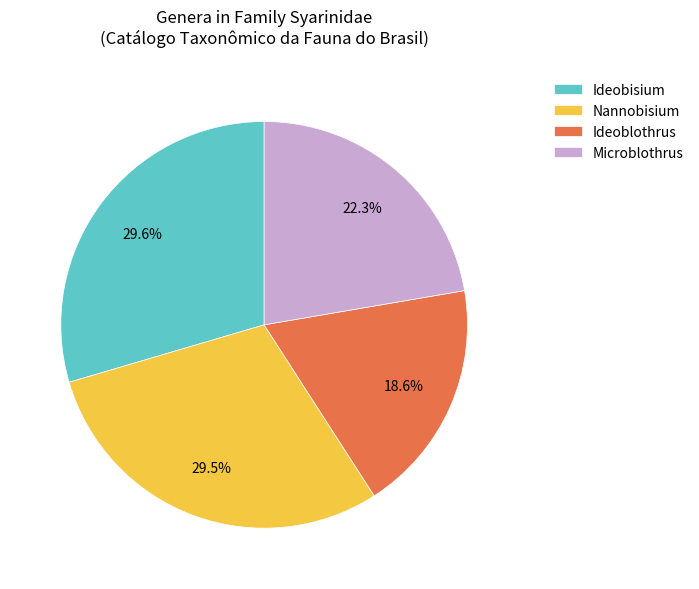

How many slices are in this pie chart?

4